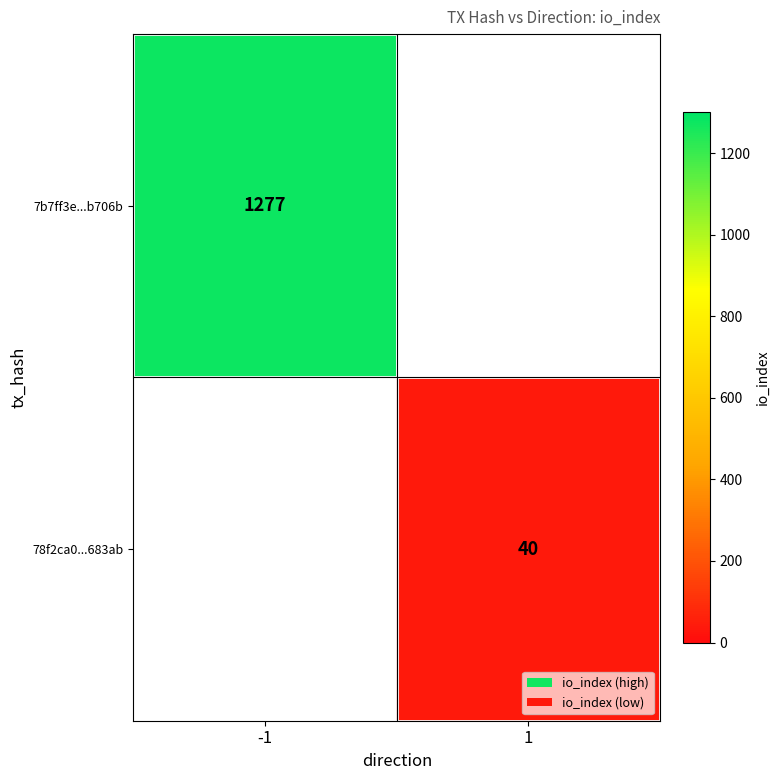

What is the difference between the highest and lowest values at -1?

1277